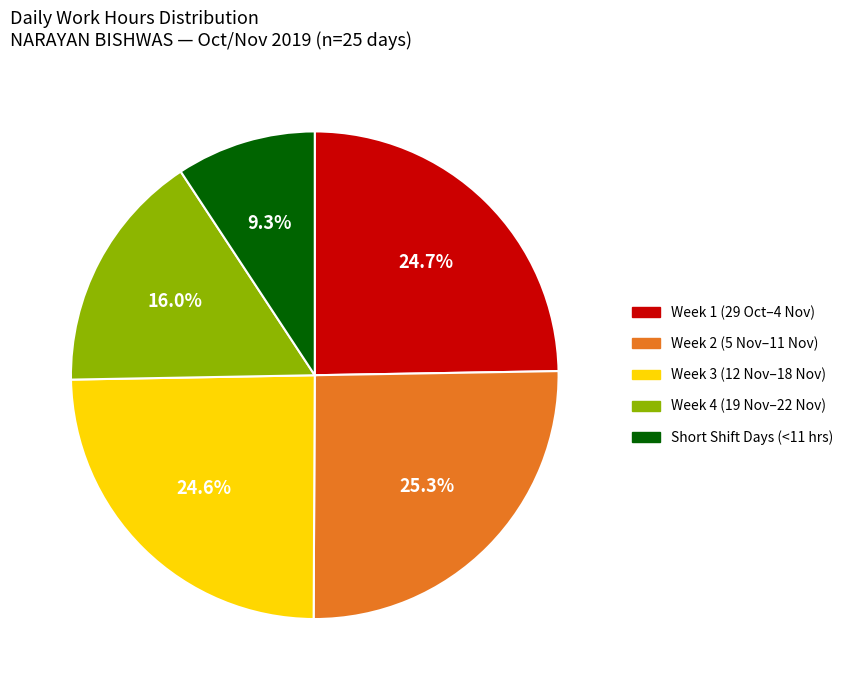

Which category has the smallest portion of the pie?

Short Shift Days (<11 hrs)